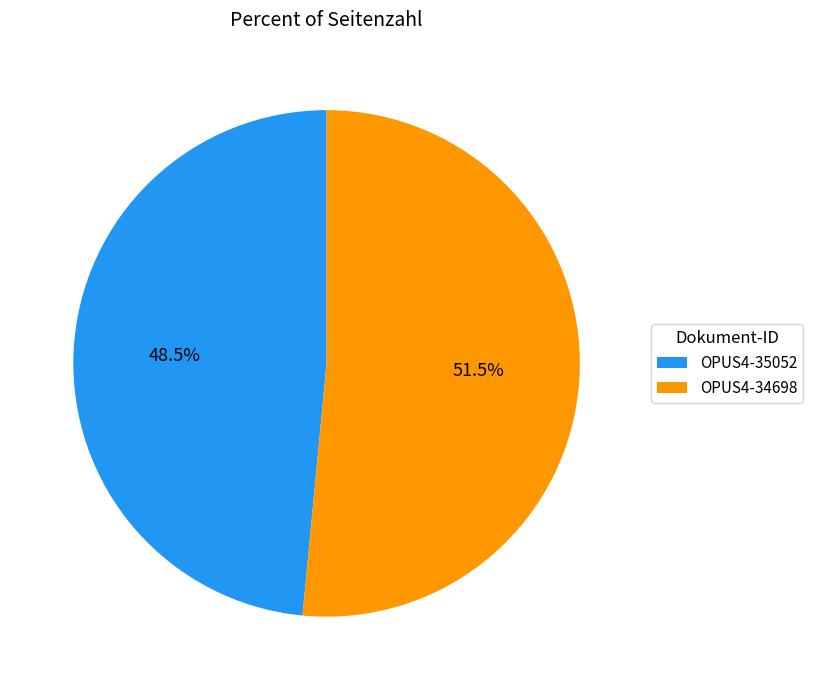

Count the number of slices in the pie.

2